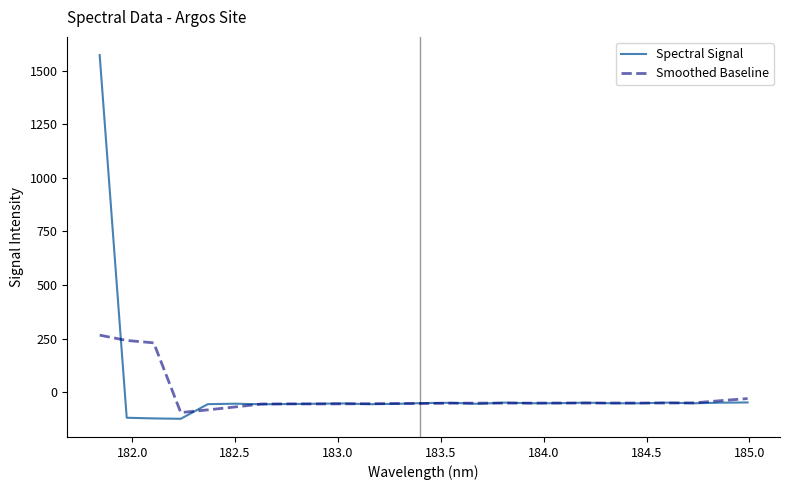

Which series has the largest range (max minus min)?

Spectral Signal